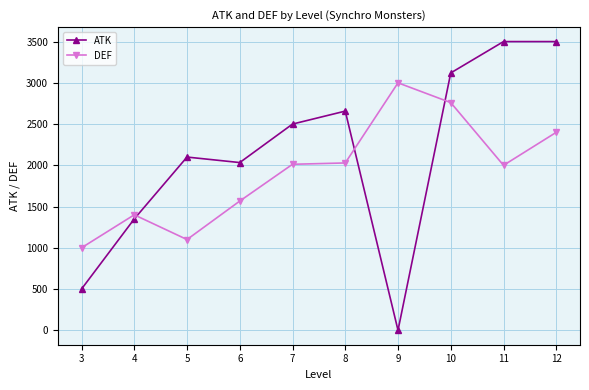

How many series are shown in this chart?

2